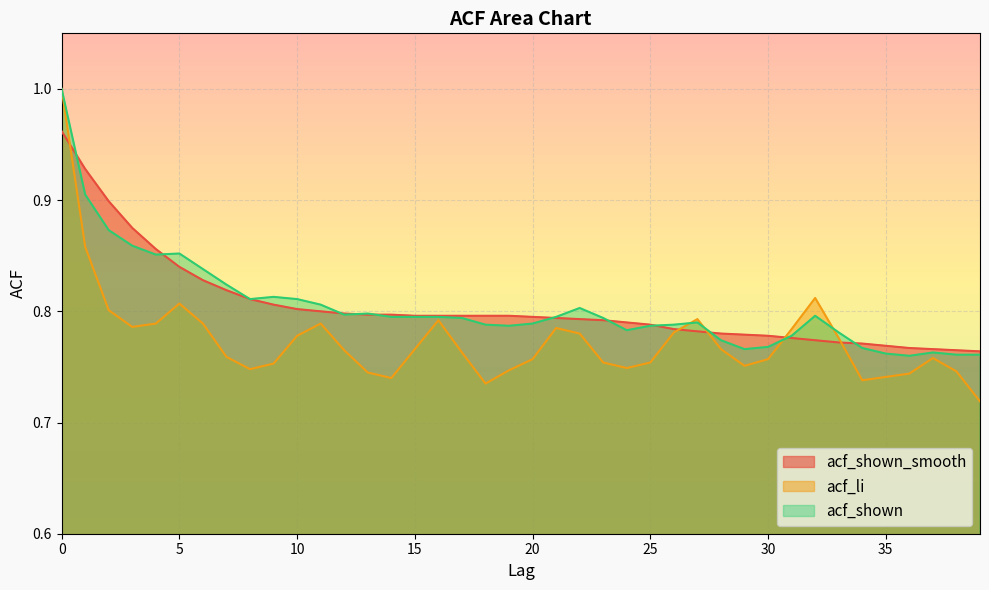

True or false: acf_shown has a value of 0.5 at 21.

False